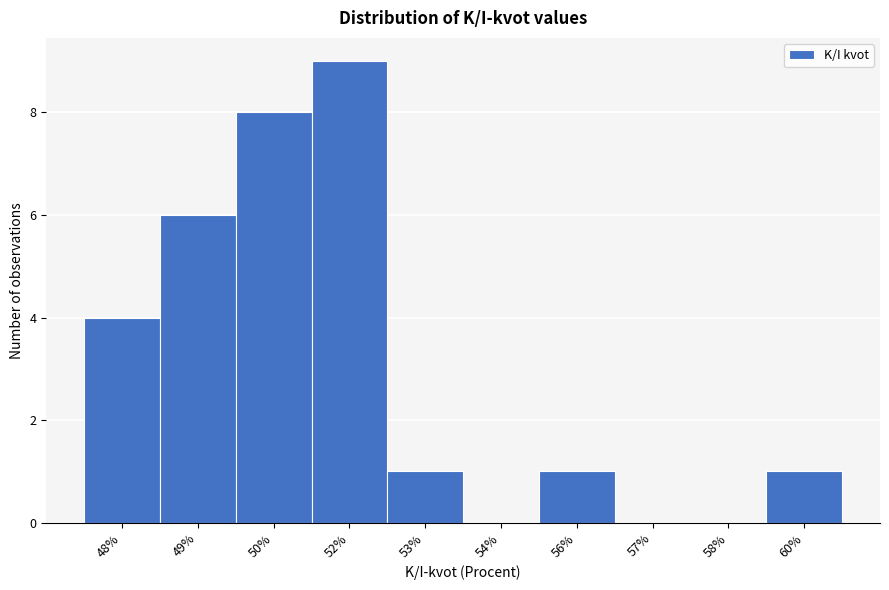

Reading left to right, transcribe all the data shown in this chart.

48%=4	49%=6	50%=8	52%=9	53%=1	54%=0	56%=1	57%=0	58%=0	60%=1